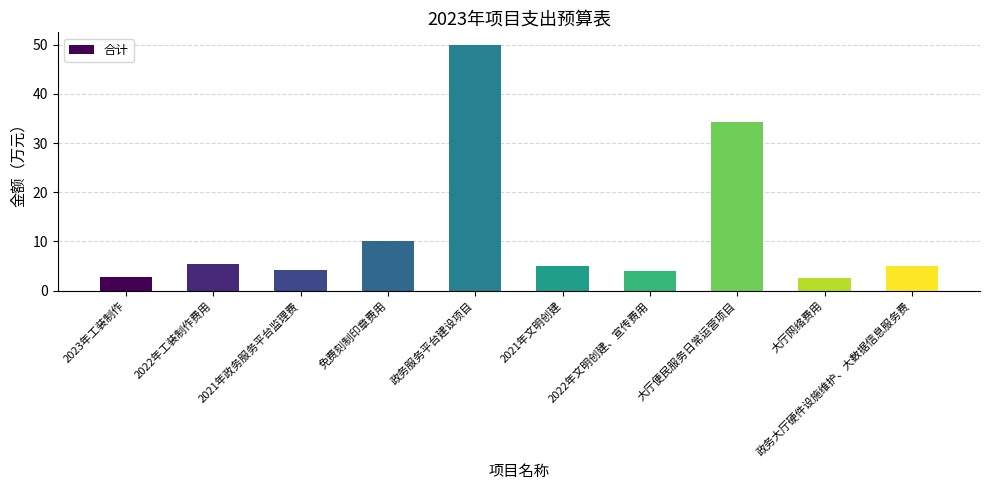

The chart shows a value of 5.3 at 2022年工装制作费用. True or false?

True